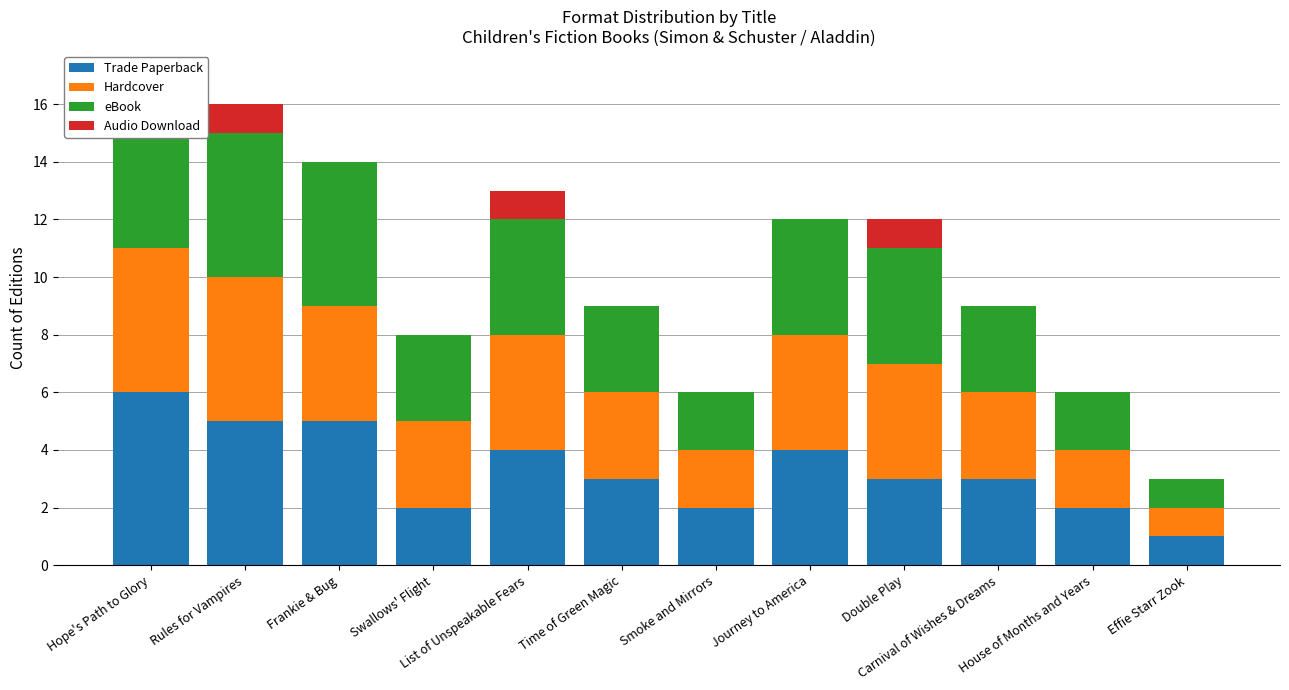

Which series has the largest range (max minus min)?

Trade Paperback